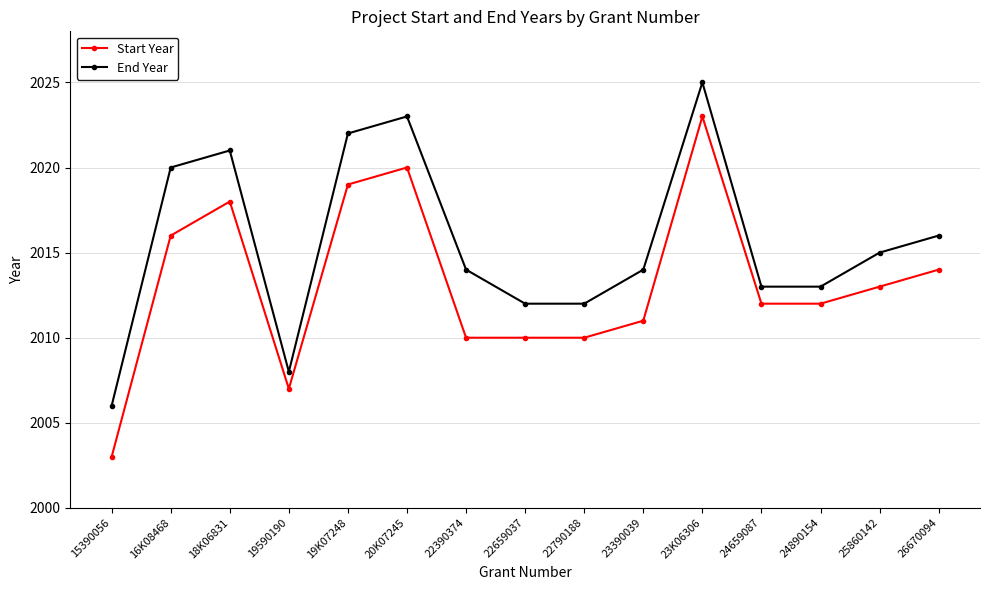

Read the End Year value at 20K07245, to the nearest 10.

2020